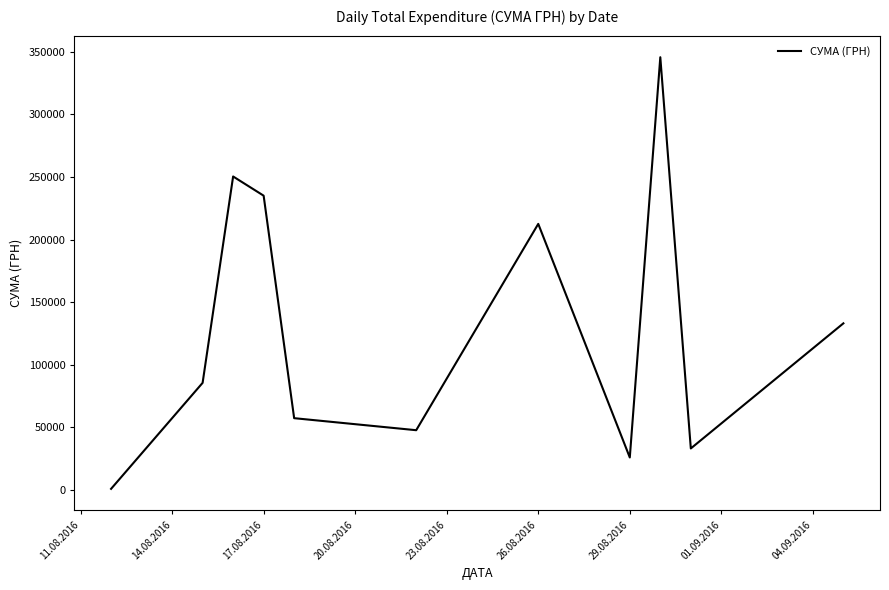

What is the difference between the maximum and minimum values?

344689.0